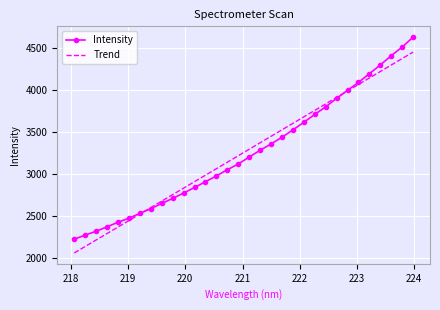

Which series has the widest spread of values?

Intensity